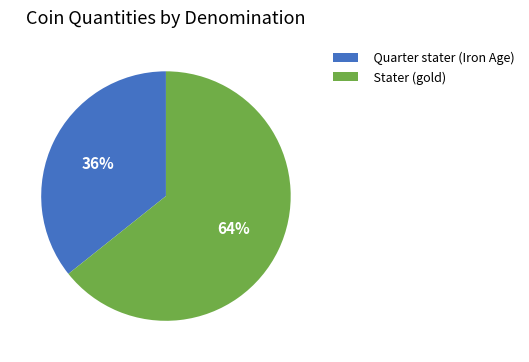

Is it true that Stater (gold) is 51% of the pie?

False